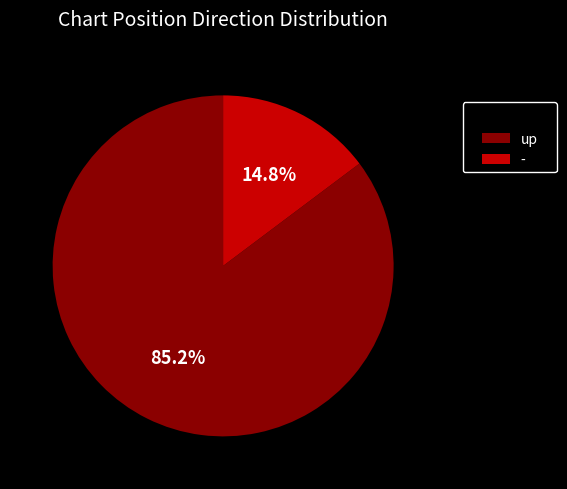

Combined, what portion of the pie is up and -?

100.0%